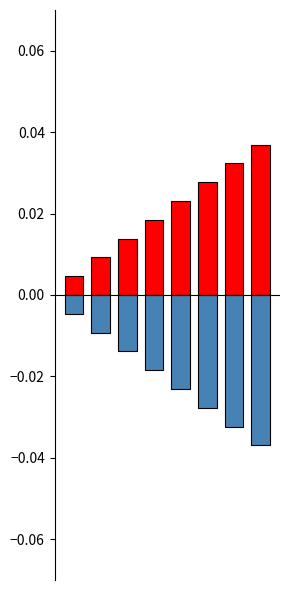

What are all the series names shown in the legend?

ΚΩΔΙΚΟΣ ΙΧΘΥΟΣΚΑΛΑΣ (+), ΚΩΔΙΚΟΣ ΙΧΘΥΟΣΚΑΛΑΣ (-)